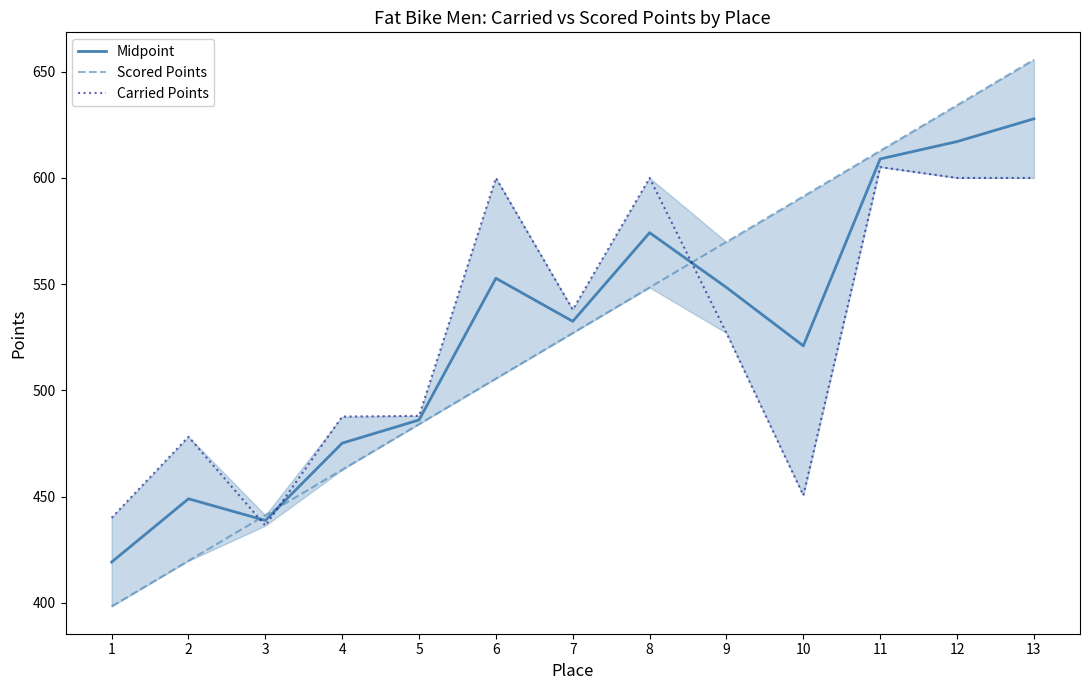

How many lines are shown in the chart?

3